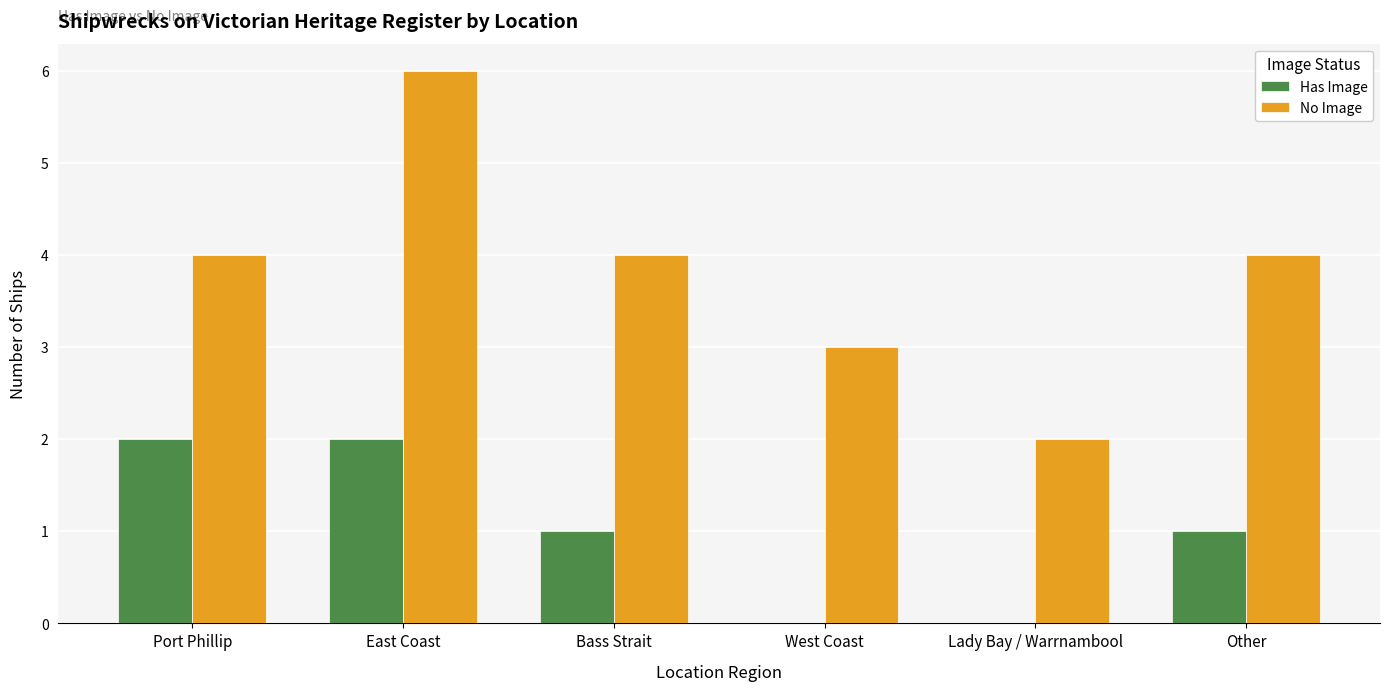

The value of No Image at Bass Strait is 4. True or false?

True